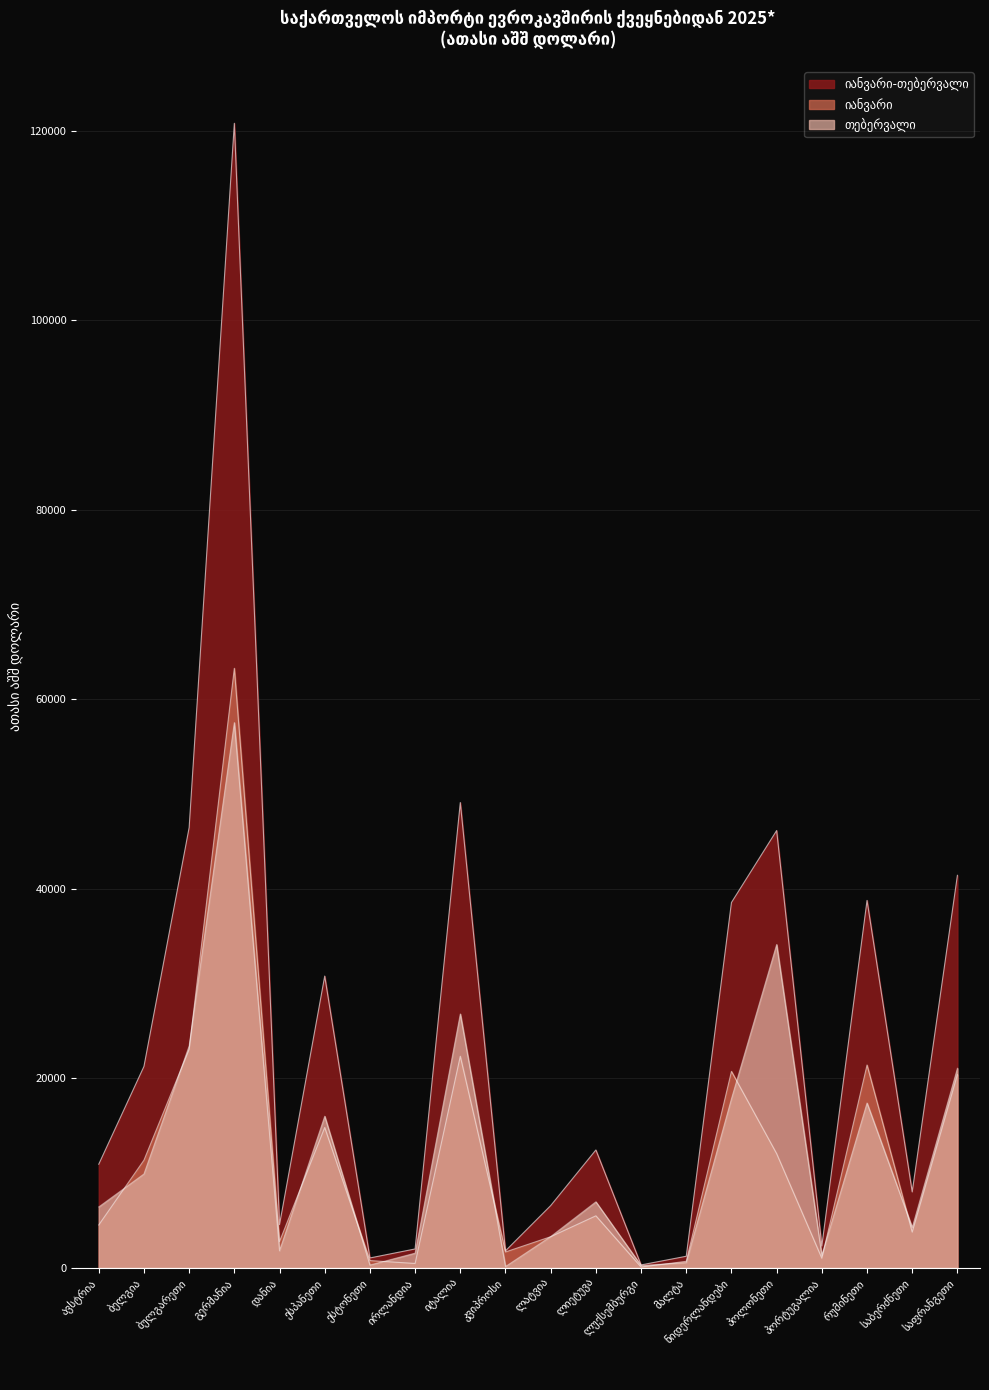

Read the იანვარი value at ლატვია.

3266.4